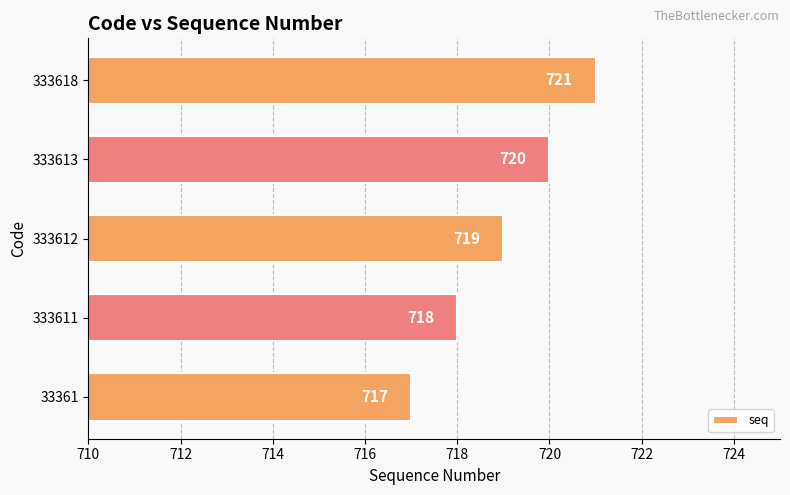

Reading top to bottom, transcribe all the data shown in this chart.

721	720	719	718	717